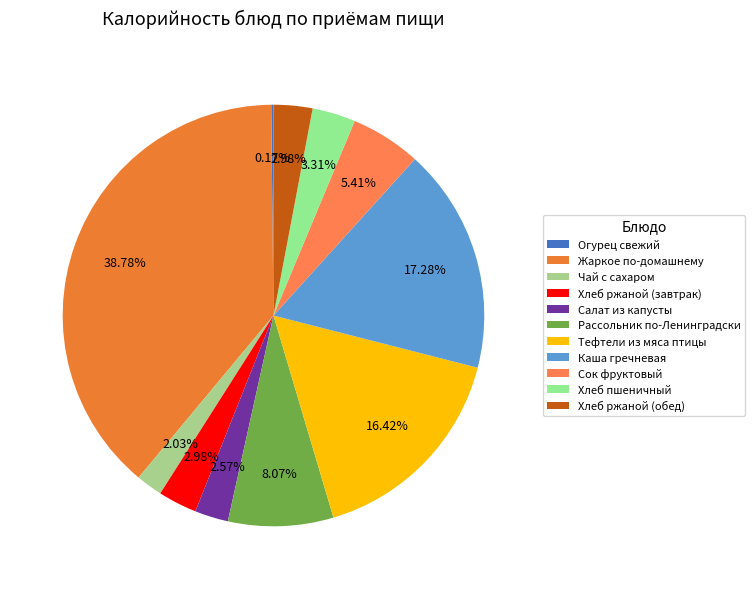

To the nearest percent, what is the average slice percentage?

9%